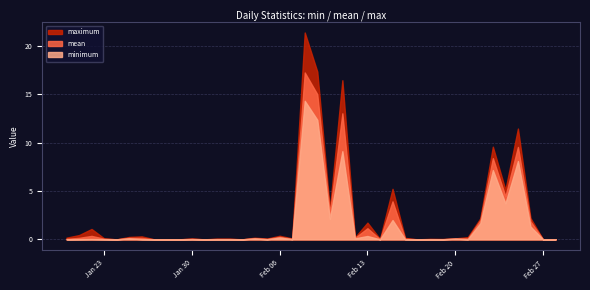

Does the chart display data point markers on the line(s)?

No